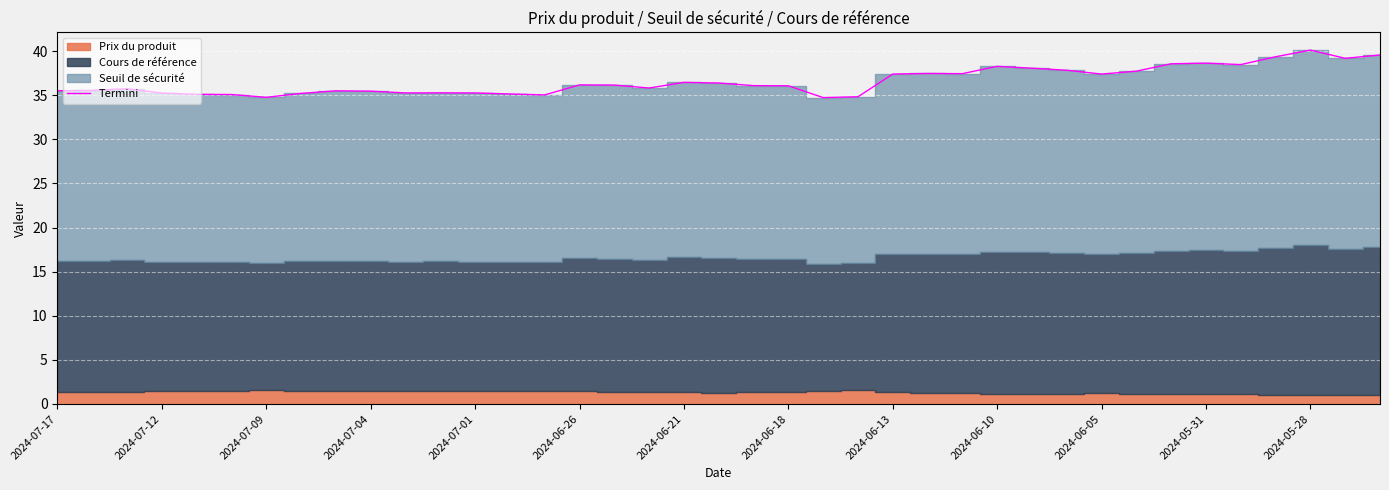

Read the value at 28.

38.1